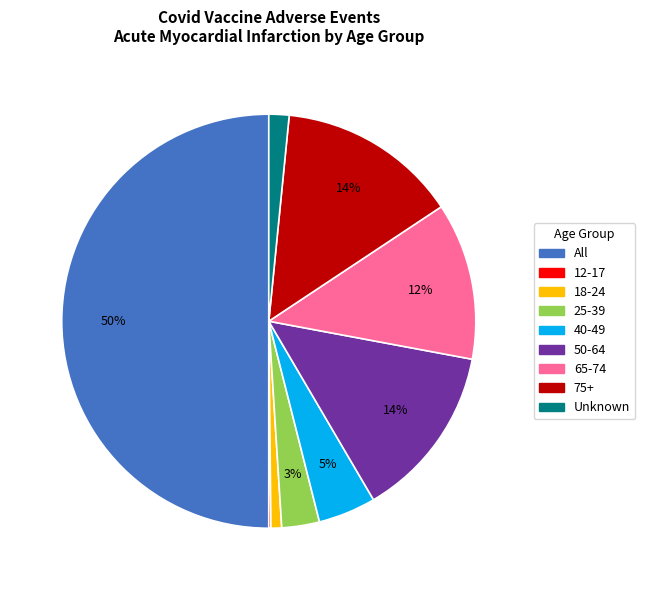

Which category has the biggest portion of the pie?

All